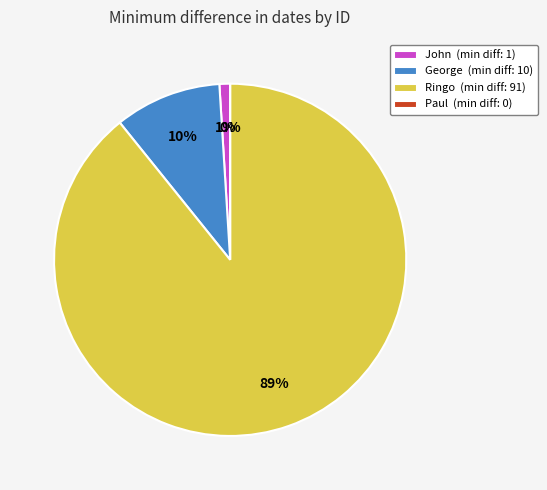

Combined, do John and Paul account for over 50%?

No